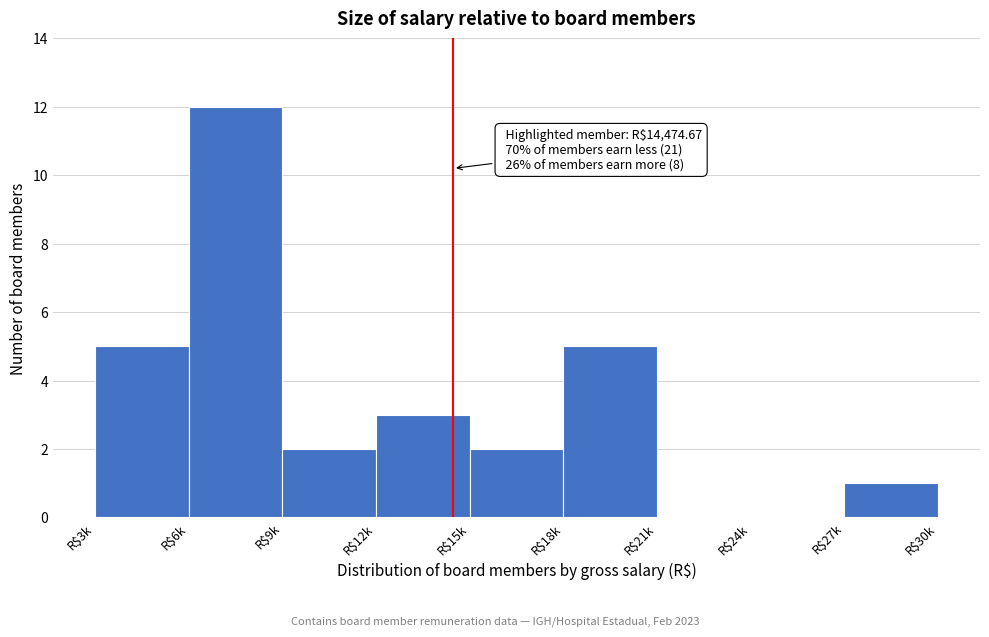

Which category has the highest value across all series?

R$6k